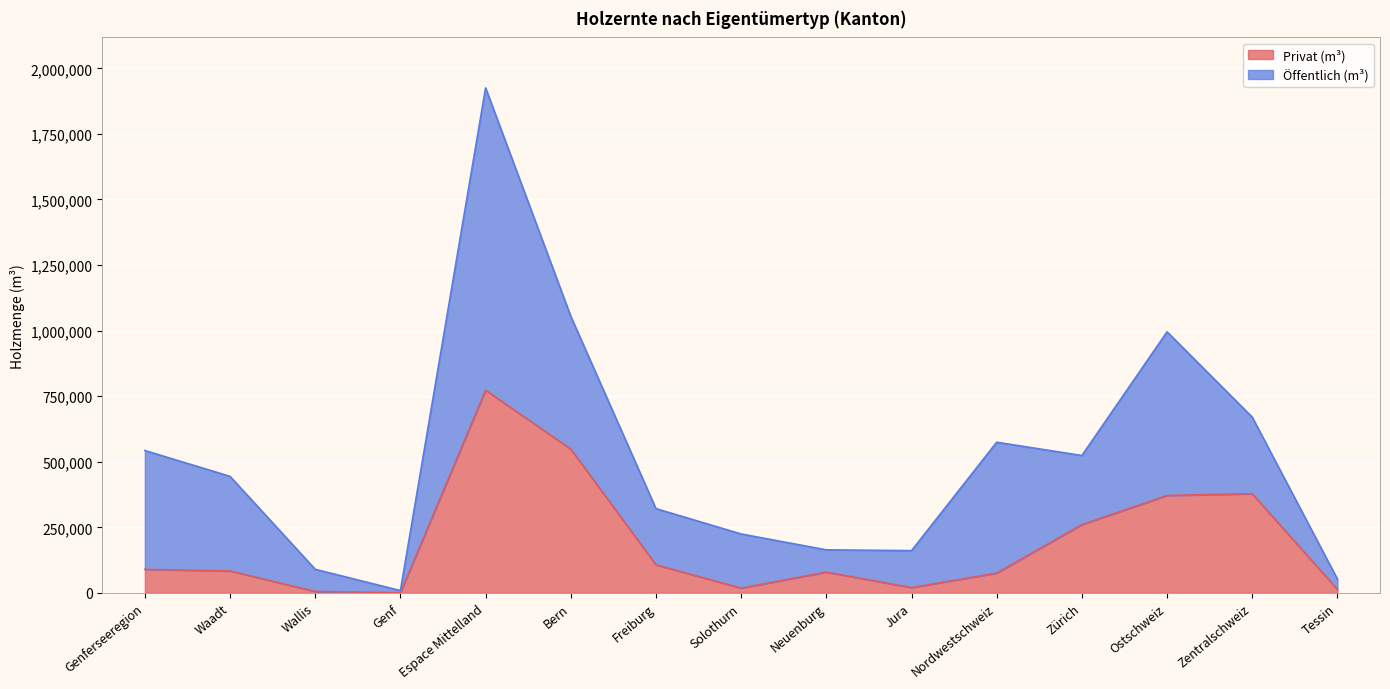

Count the number of values greater than 83682.

7